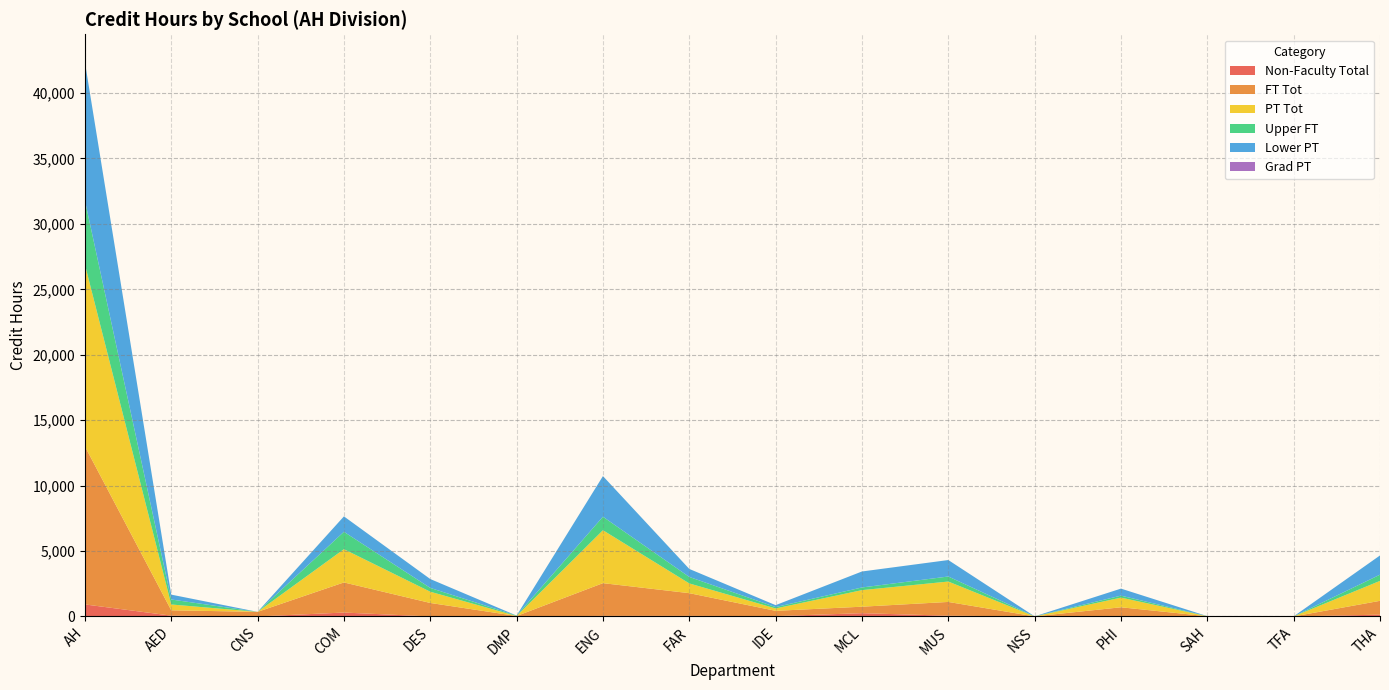

Reading left to right, transcribe all the data shown in this chart.

Non-Faculty Total: AH=918	AED=60	CNS=0	COM=297	DES=0	DMP=0	ENG=42	FAR=42	IDE=24	MCL=249	MUS=56	NSS=0	PHI=0	SAH=6	TFA=0	THA=136
FT Tot: AH=12082	AED=409	CNS=350	COM=2302	DES=1030	DMP=33	ENG=2502	FAR=1737	IDE=404	MCL=495	MUS=1052	NSS=3	PHI=700	SAH=8	TFA=0	THA=1057
PT Tot: AH=13900	AED=444	CNS=0	COM=2541	DES=858	DMP=0	ENG=4044	FAR=744	IDE=183	MCL=1266	MUS=1558	NSS=0	PHI=738	SAH=0	TFA=6	THA=1524
Upper FT: AH=4890	AED=382	CNS=0	COM=1327	DES=292	DMP=33	ENG=1032	FAR=495	IDE=104	MCL=204	MUS=385	NSS=3	PHI=151	SAH=8	TFA=0	THA=474
Lower PT: AH=10580	AED=372	CNS=0	COM=1179	DES=678	DMP=0	ENG=3105	FAR=612	IDE=147	MCL=1221	MUS=1259	NSS=0	PHI=537	SAH=0	TFA=0	THA=1470
Grad PT: AH=0	AED=0	CNS=0	COM=0	DES=0	DMP=0	ENG=0	FAR=0	IDE=0	MCL=0	MUS=0	NSS=0	PHI=0	SAH=0	TFA=0	THA=0